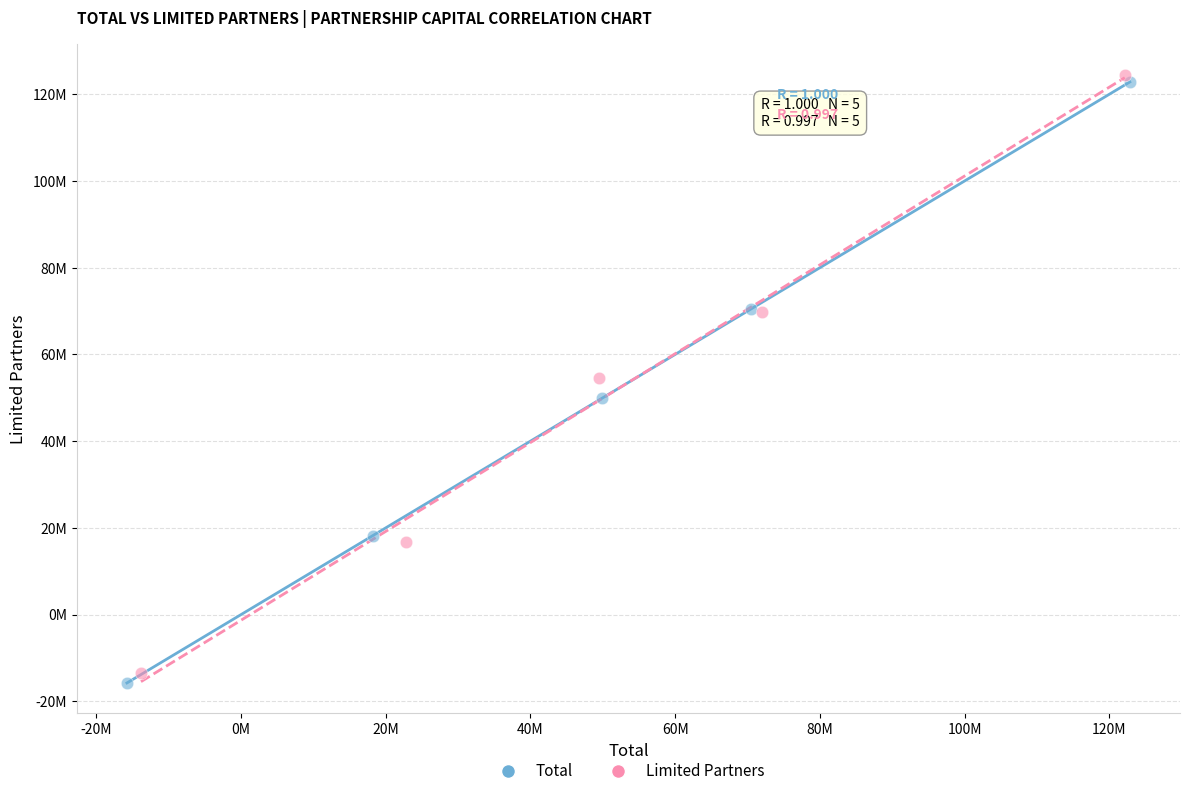

Which series has the widest spread of Y values?

Total